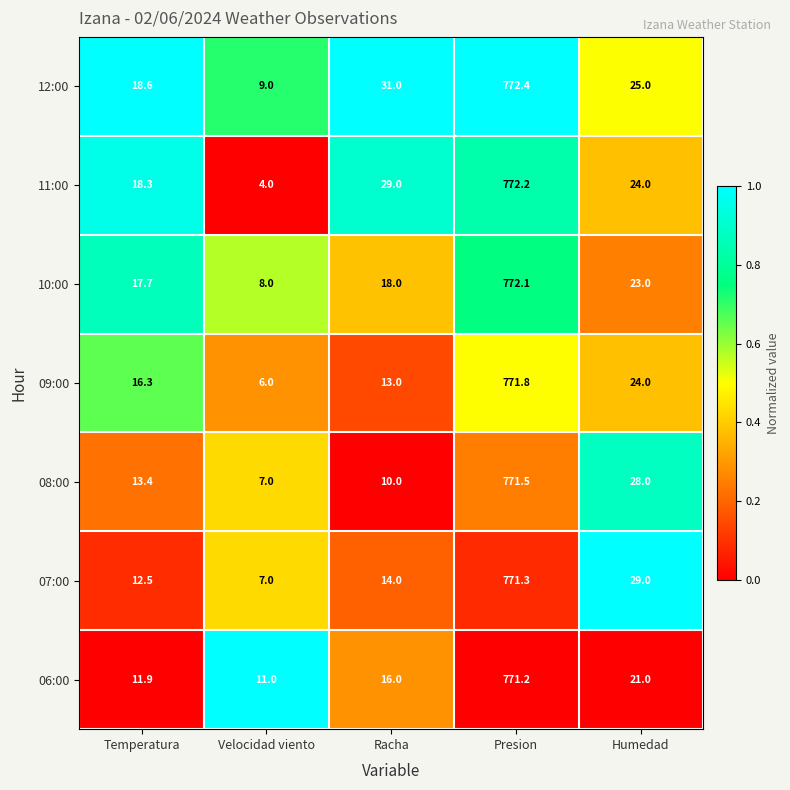

Which series has the largest total across all categories?

12:00